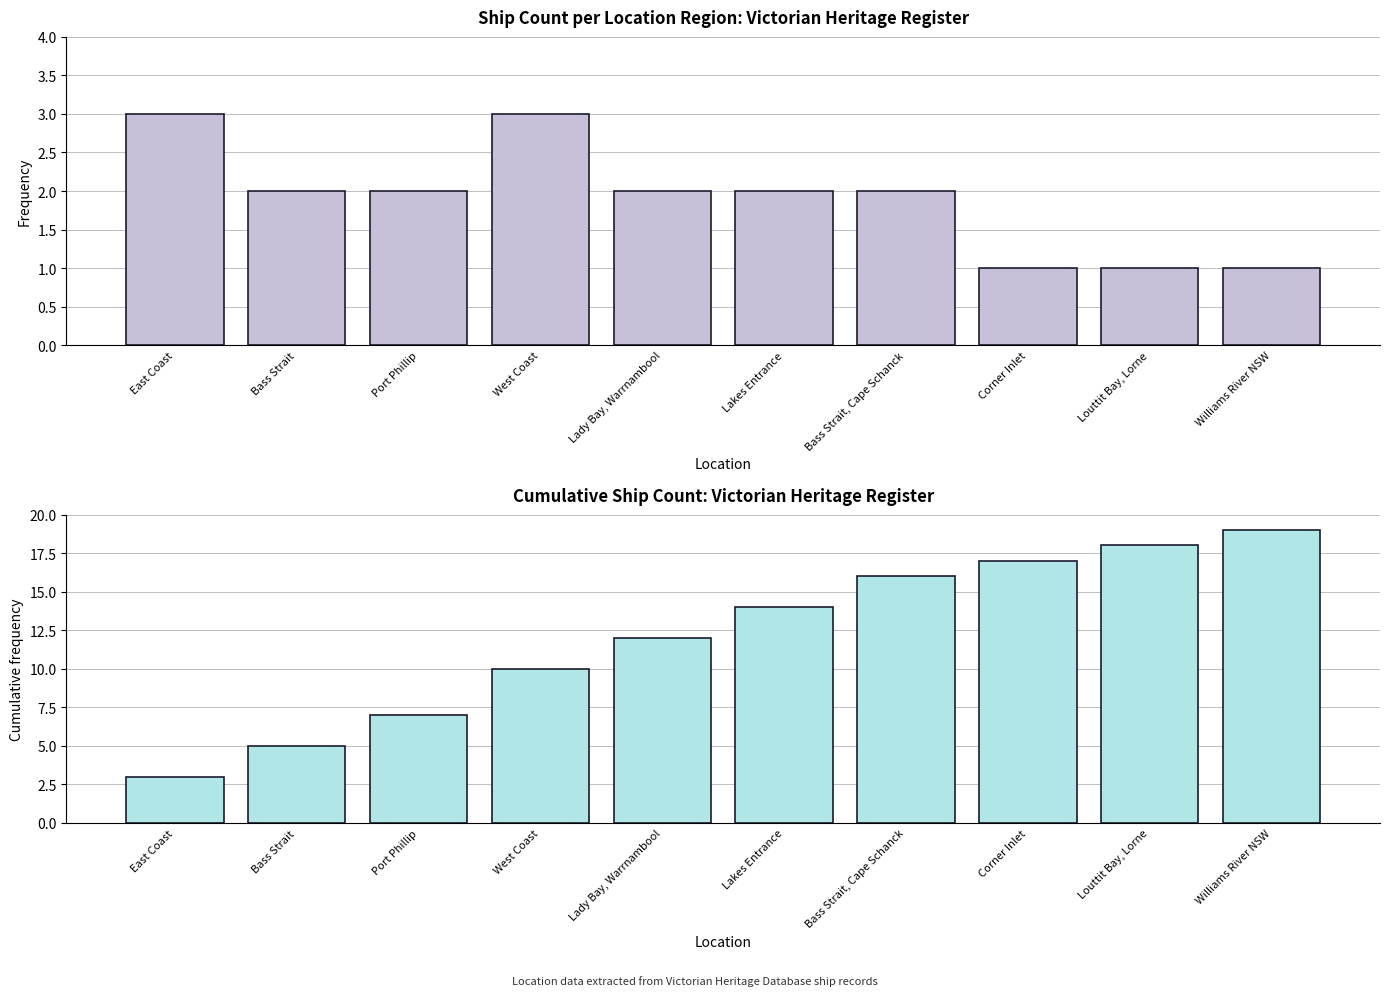

How many categories are shown in the chart?

10